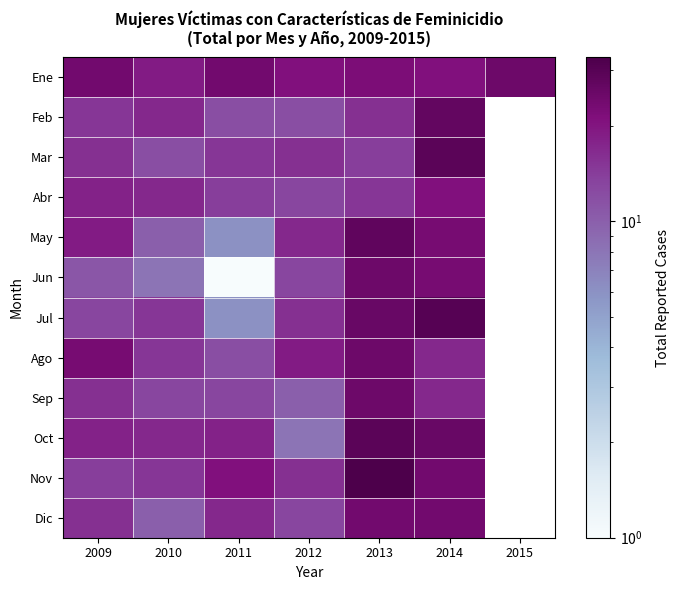

What is the difference between the maximum and minimum values in the Jul series?

24.0